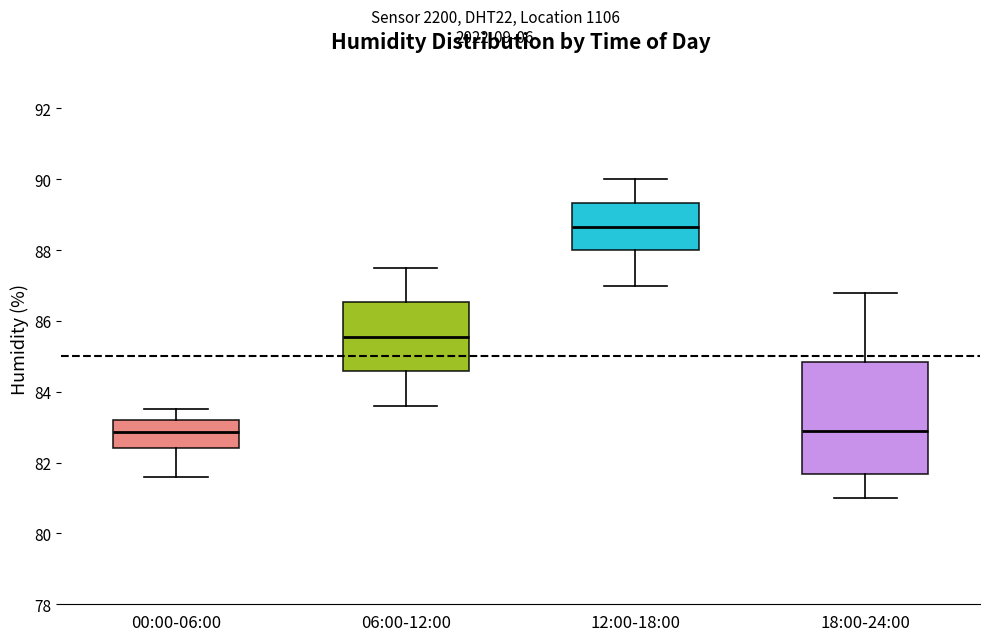

Comparing the boxes themselves (not the whiskers), which one is the tallest?

18:00-24:00